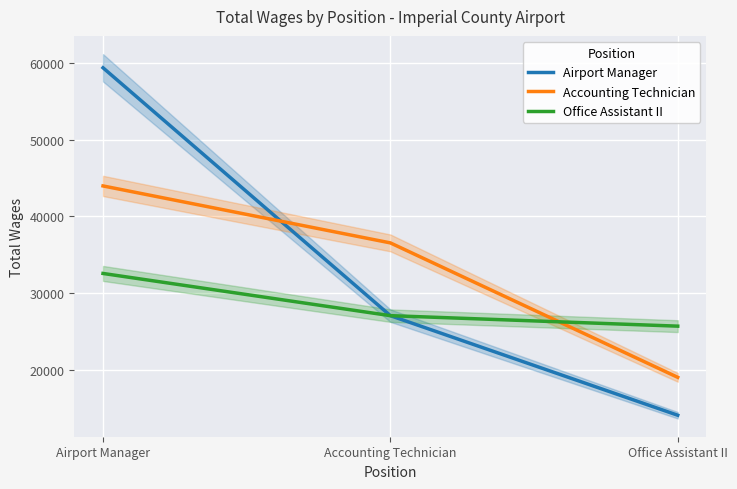

Reading right to left, extract all data points from this chart.

Airport Manager: 14108.8	27074.7	59345.0
Accounting Technician: 19045.0	36547.0	43963.9
Office Assistant II: 25708.0	27074.7	32569.2